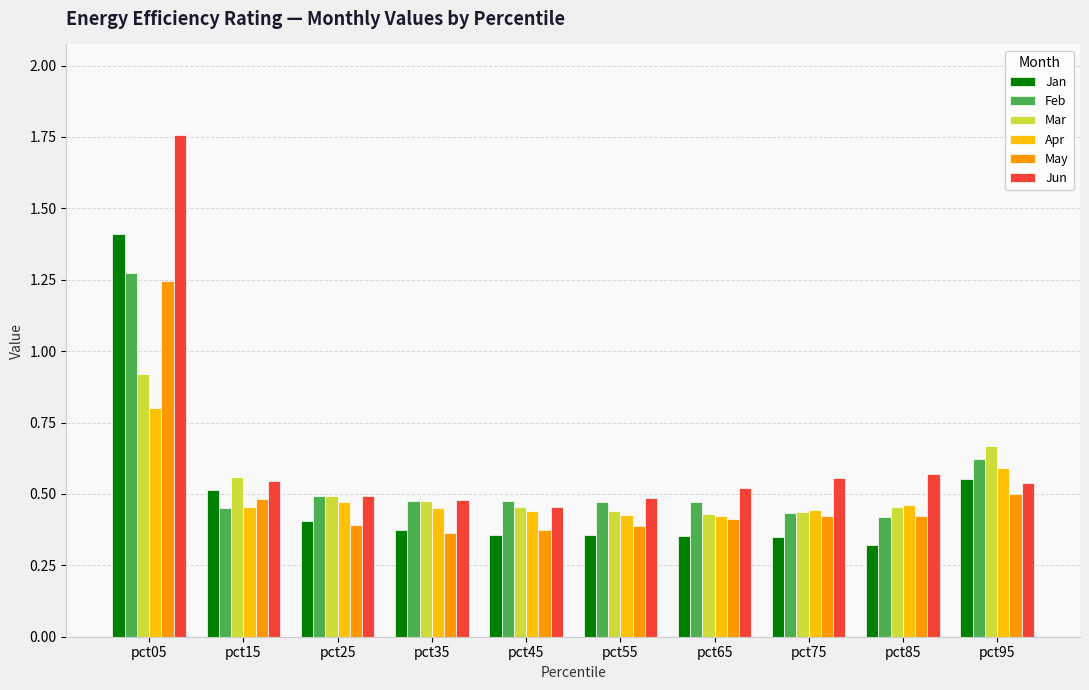

Count the Feb values in the range 0 to 1.

9